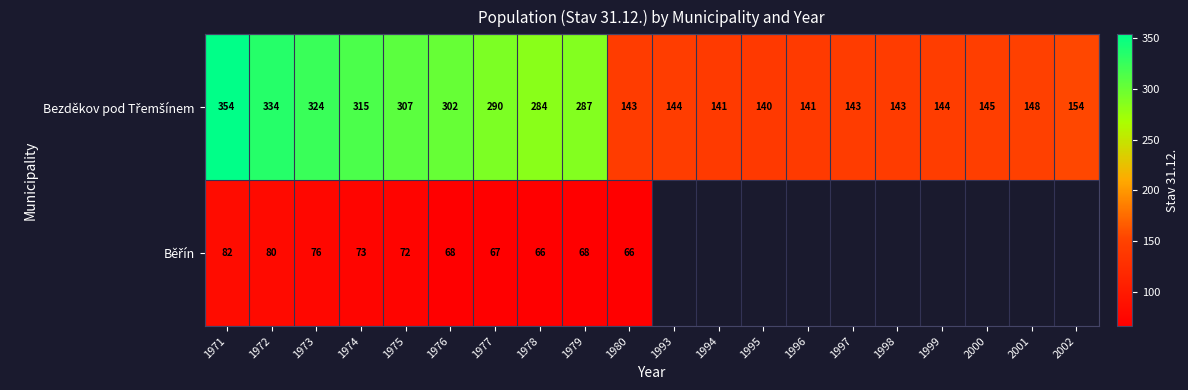

What is the difference between the highest and lowest values at 1980?

77